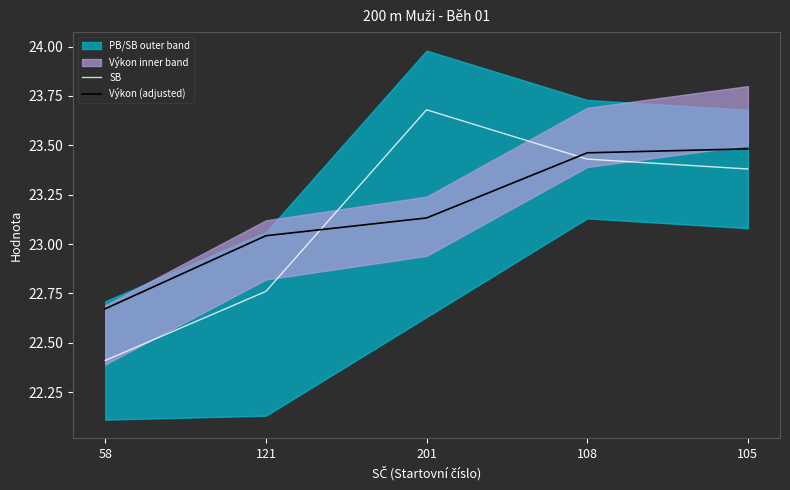

True or false: Výkon (adjusted) and SB cross at least once.

True